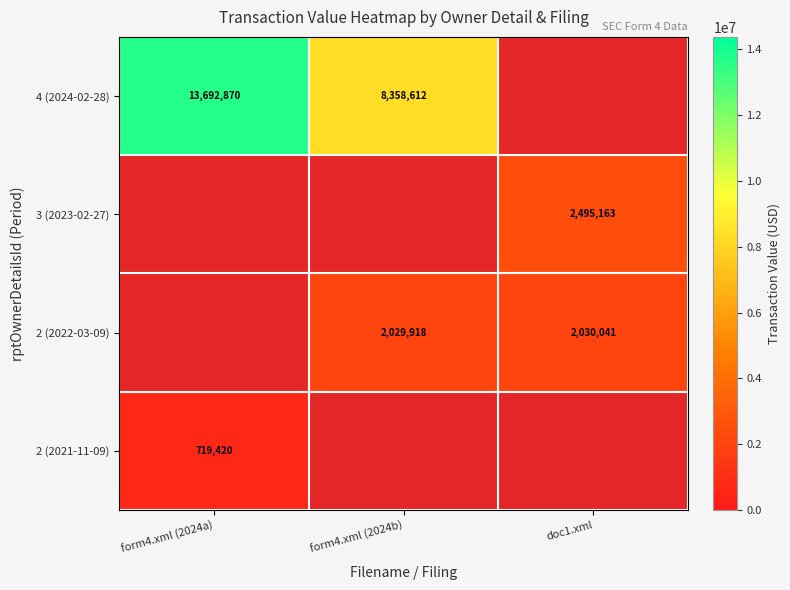

Count the number of categories in the chart.

3